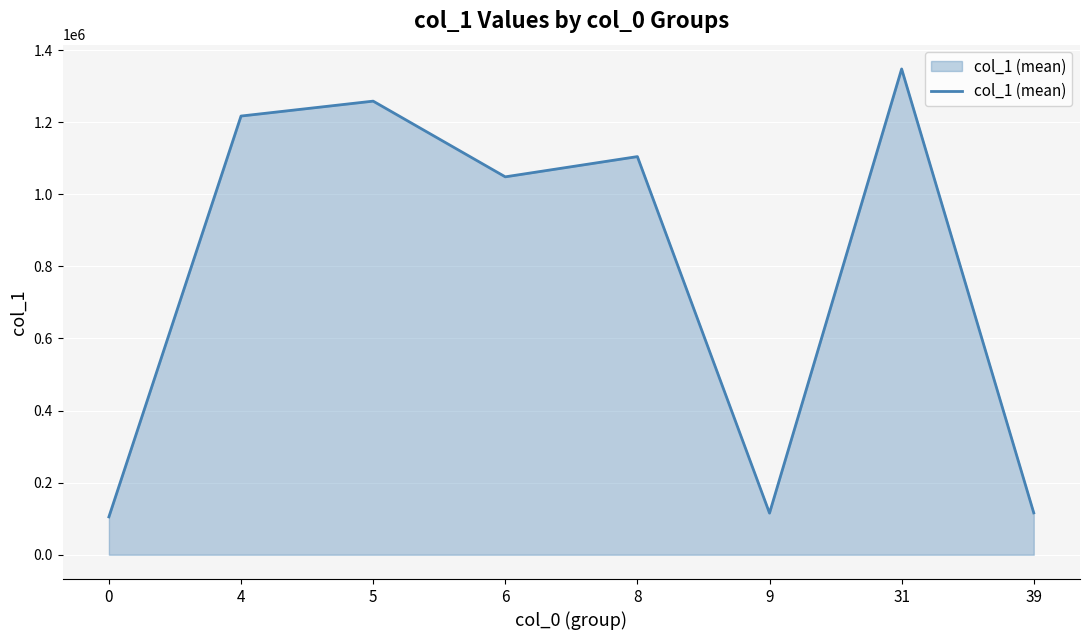

Which has a higher value, 9 or 4?

4